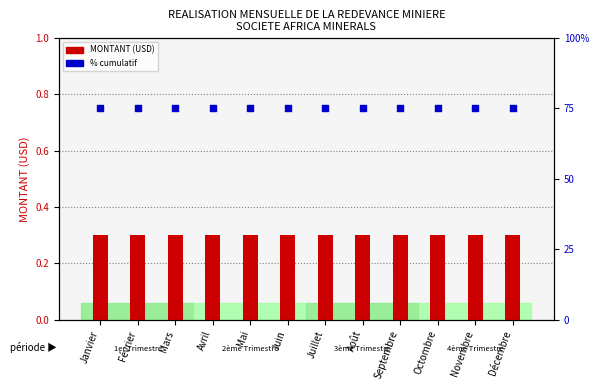

Is the value of MONTANT (USD) at Octombre greater than the value of % cumulatif at Août?

No